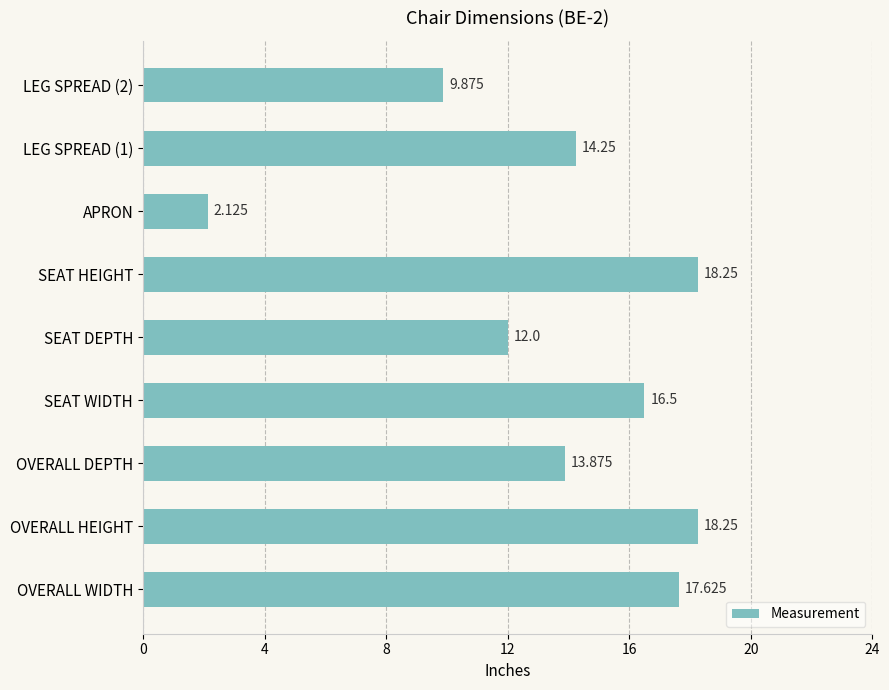

Between OVERALL DEPTH and SEAT HEIGHT, which is larger?

SEAT HEIGHT